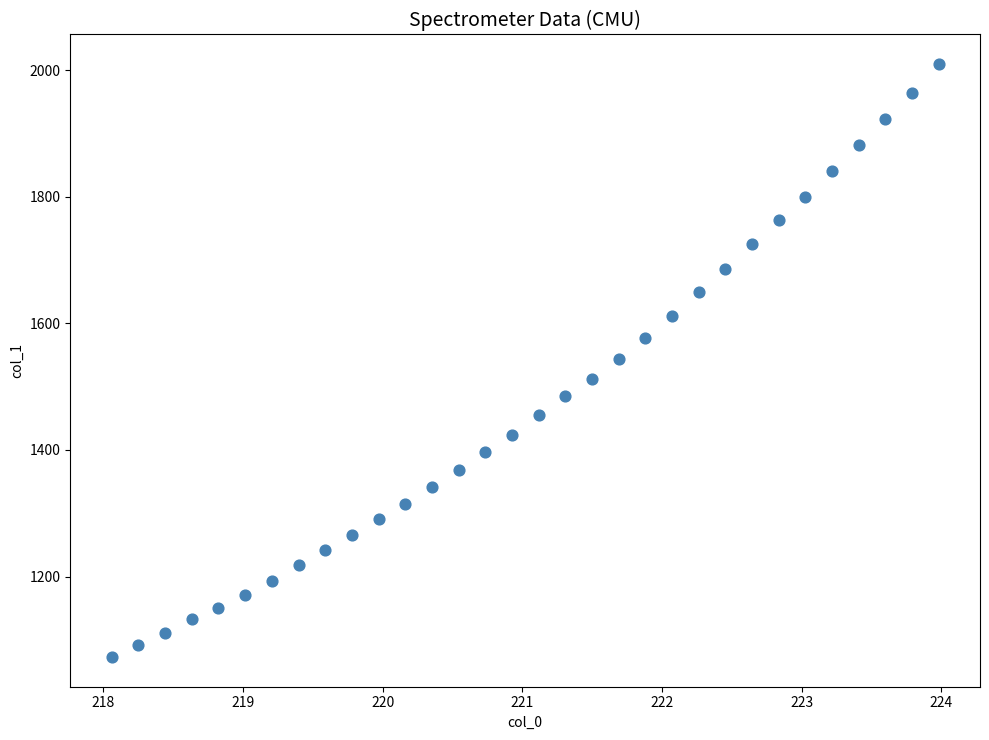

What is the range of Y values (max minus min)?

936.7